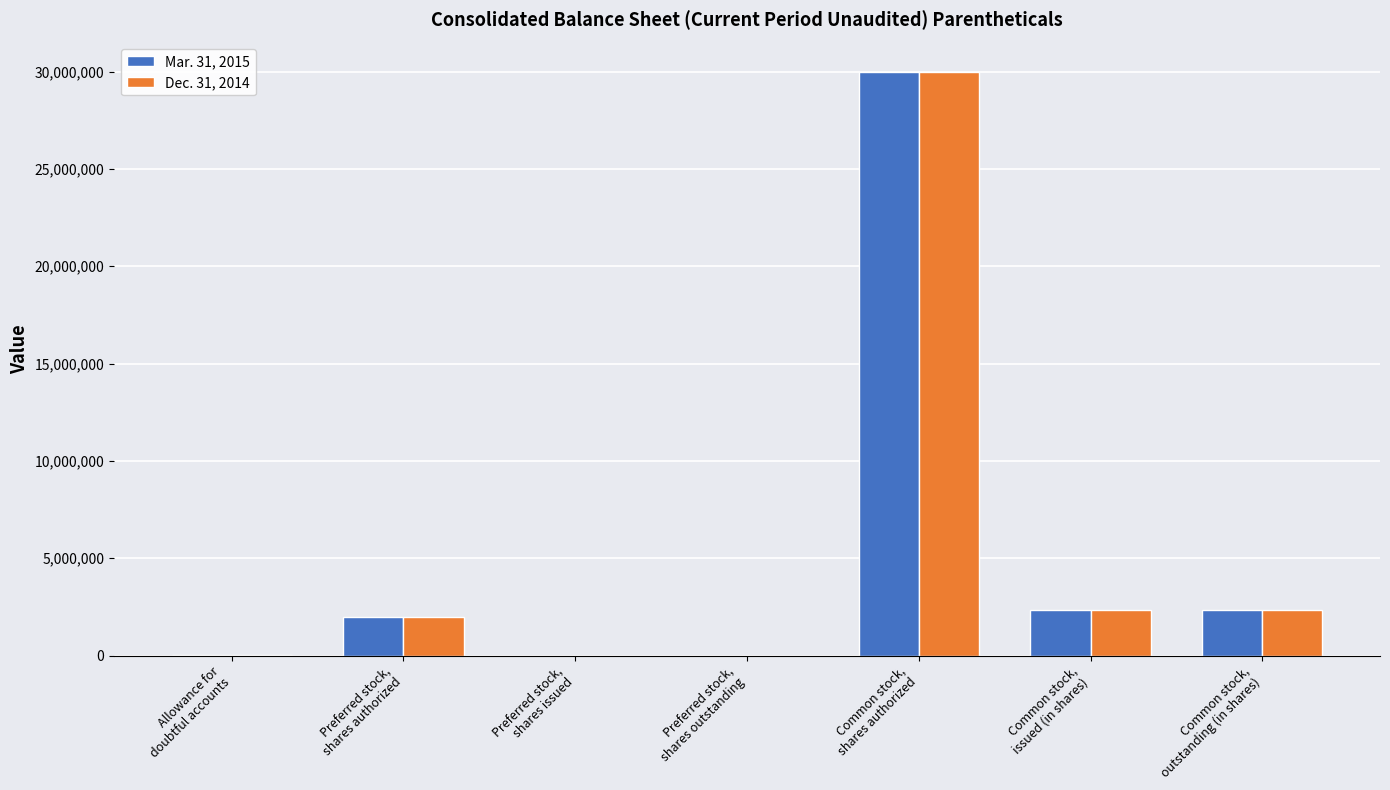

What is the difference between the Mar. 31, 2015 values at Preferred stock,
shares issued and Common stock,
issued (in shares)?

2330438